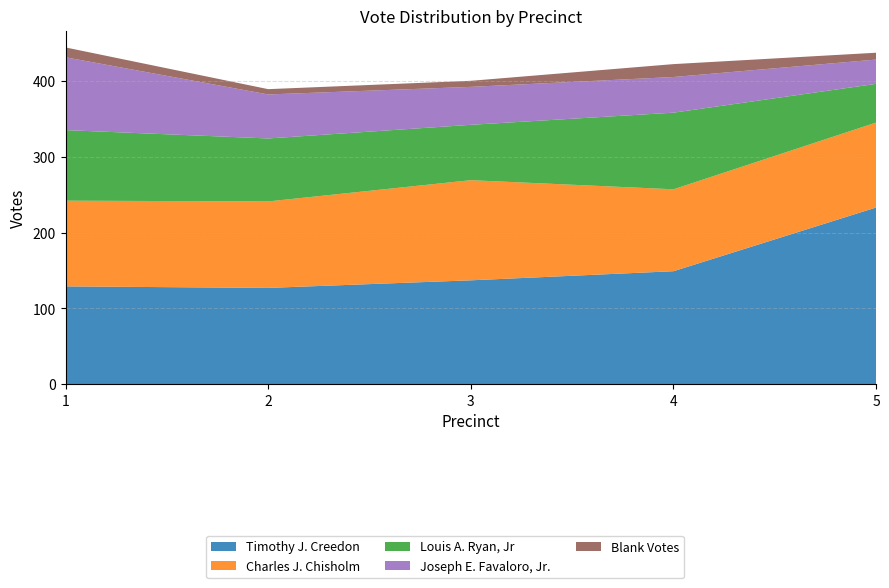

Reading left to right, what are all the values shown in this chart?

Timothy J. Creedon: 129	127	137	149	233
Charles J. Chisholm: 113	114	132	108	112
Louis A. Ryan, Jr: 93	83	73	101	51
Joseph E. Favaloro, Jr.: 96	58	50	47	32
Blank Votes: 13	7	8	17	9